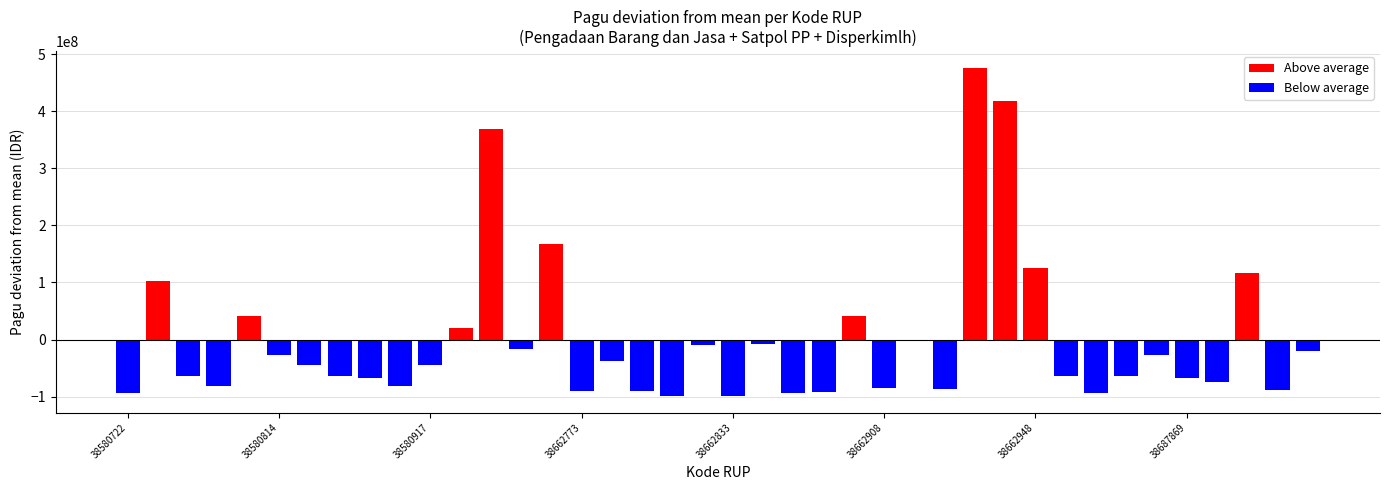

What is the difference between the maximum and minimum values?

575320000